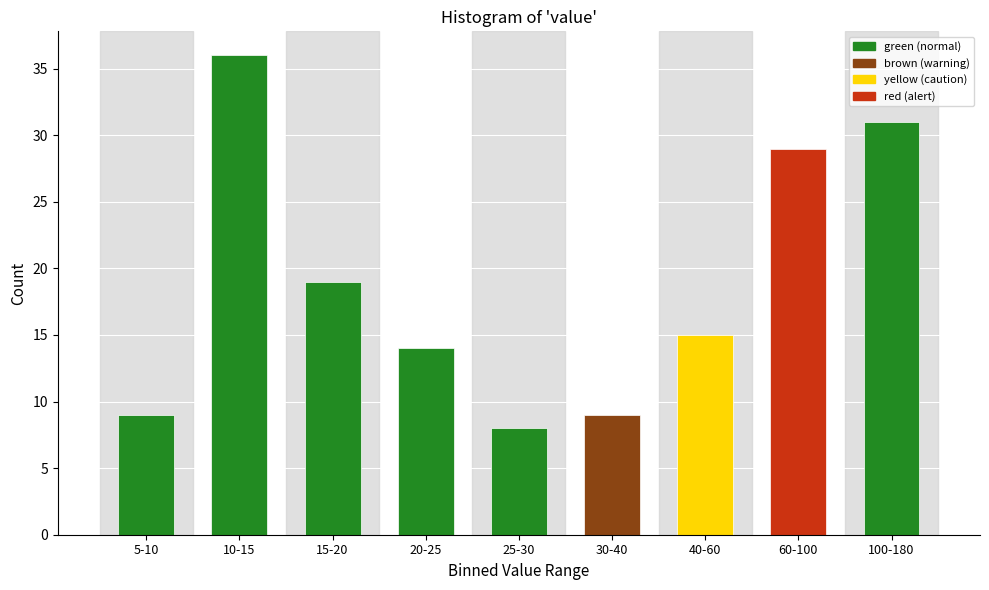

Reading left to right, extract all data points from this chart.

9	36	19	14	8	9	15	29	31